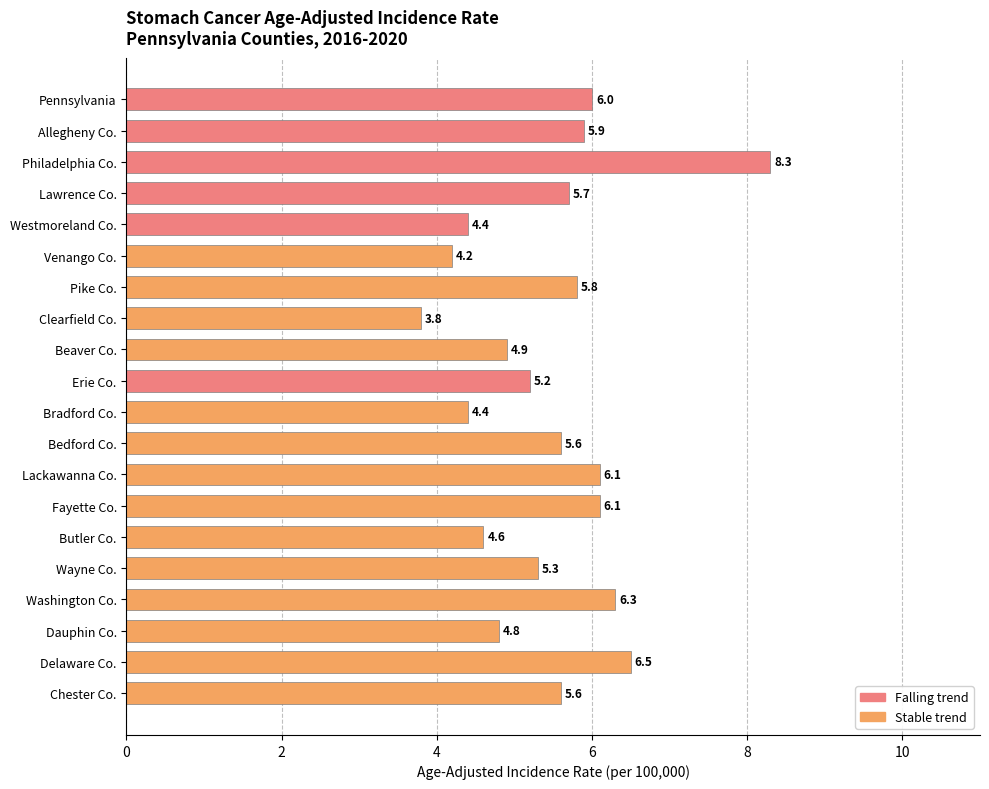

How many bars are there in total?

20